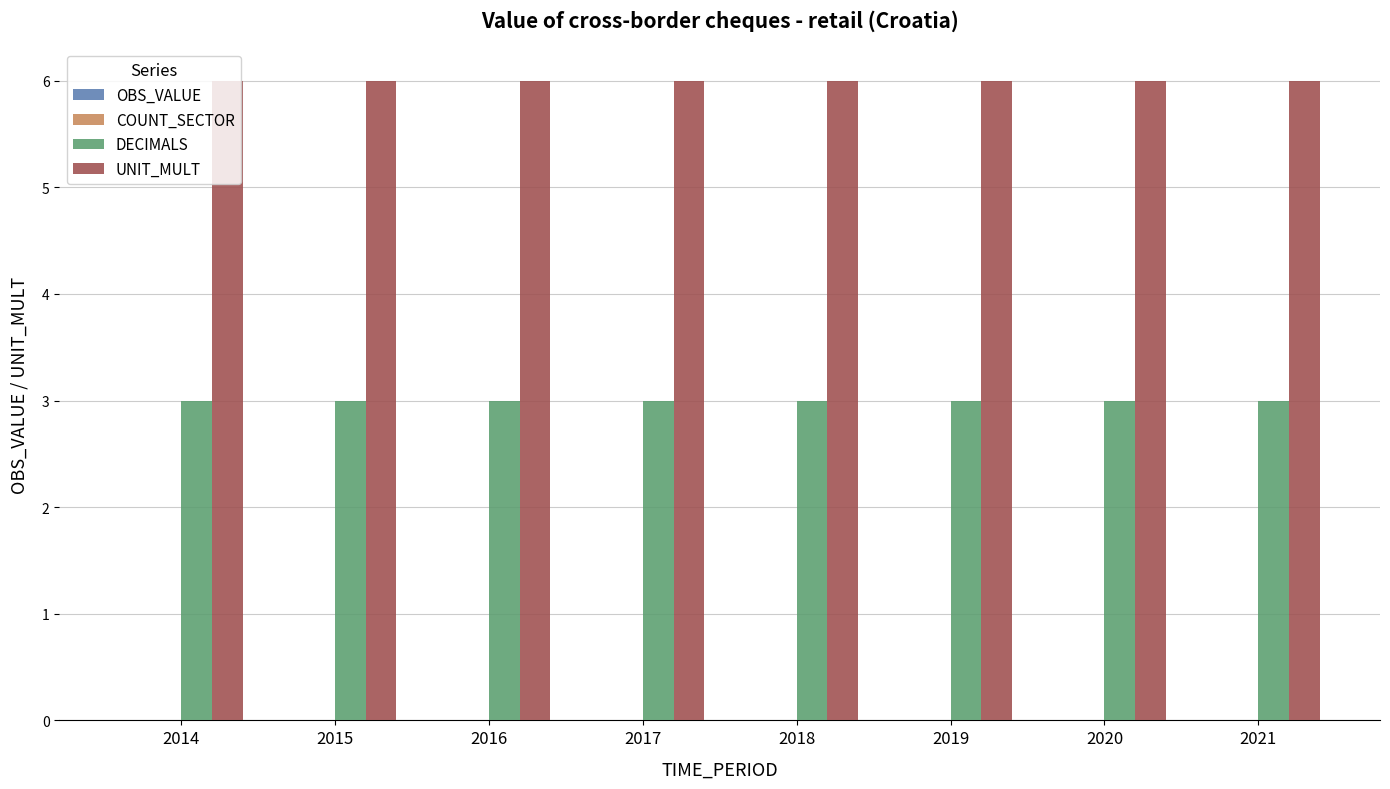

What is the maximum value shown in the chart?

6